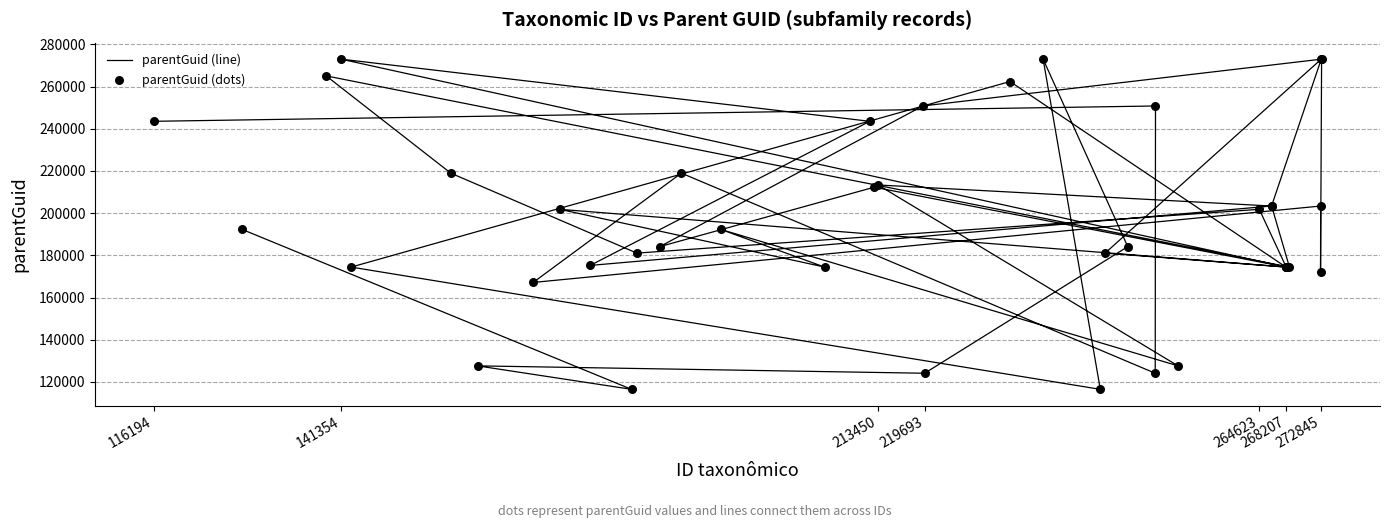

Which series contains the highest Y value?

parentGuid (line)